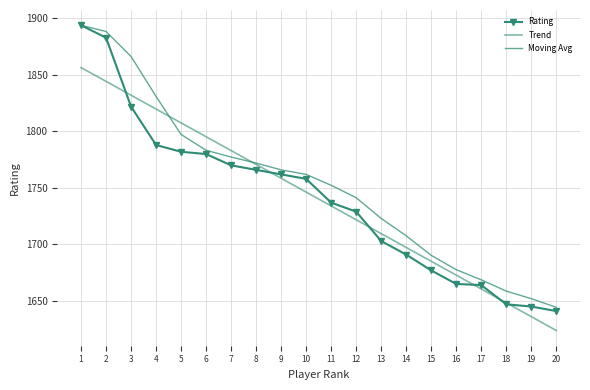

What value does the Trend series have at 10?

1746.3